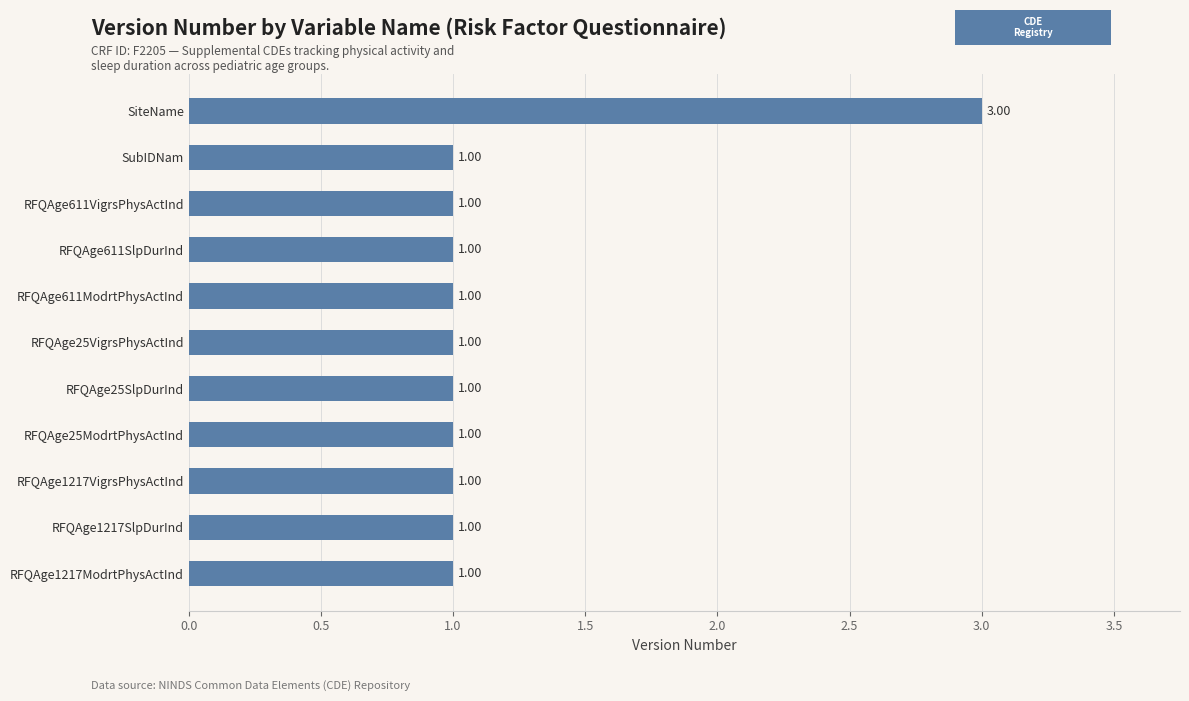

What is the ratio of the value at RFQAge25ModrtPhysActInd to the value at SiteName?

0.3